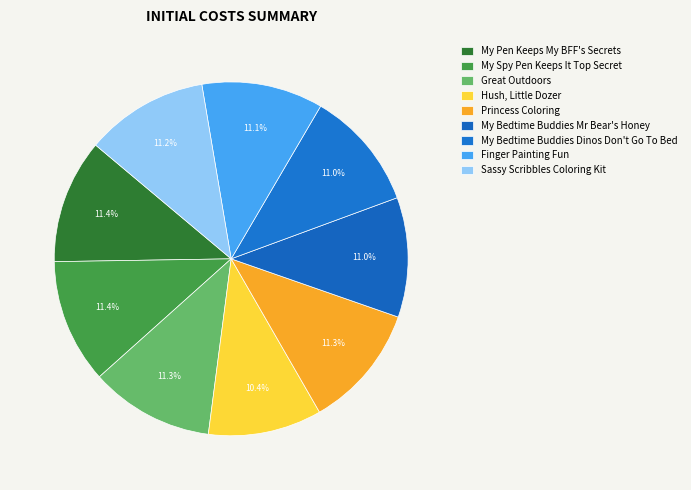

To the nearest percent, what portion does Great Outdoors represent?

11%